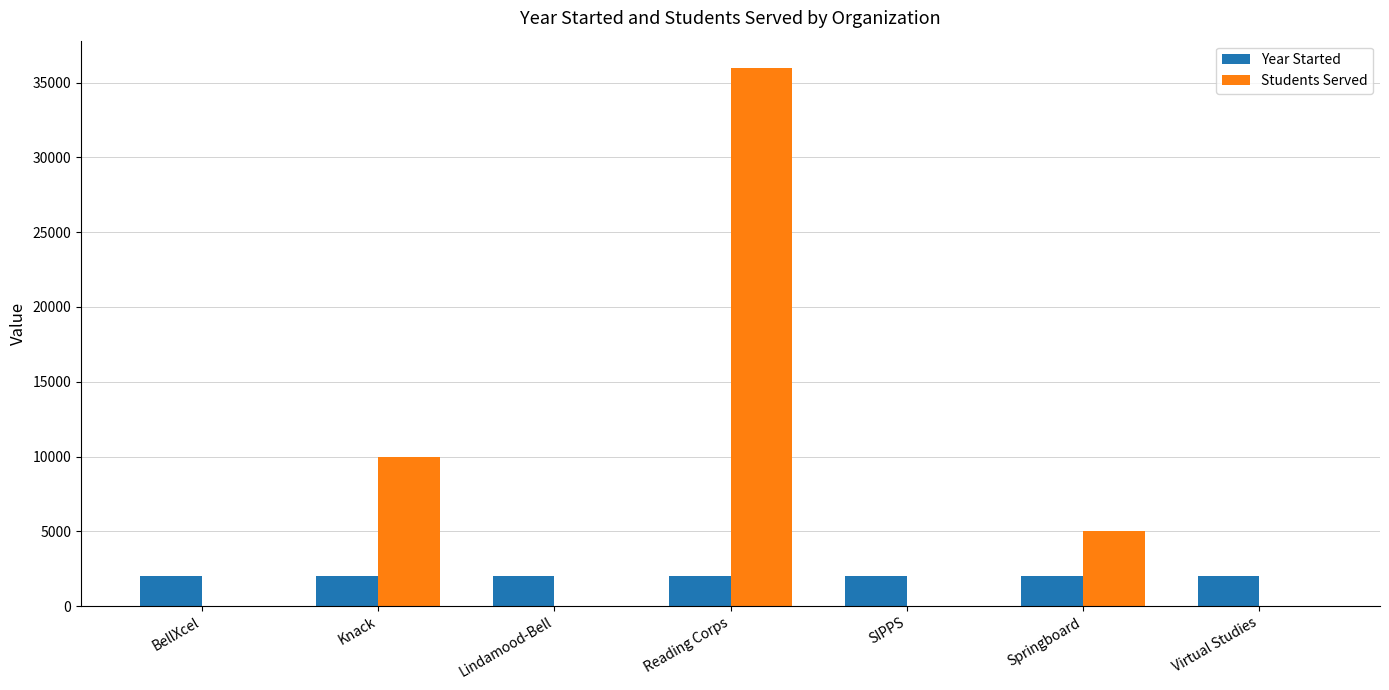

Where is Students Served nearest to the value 18000?

Knack